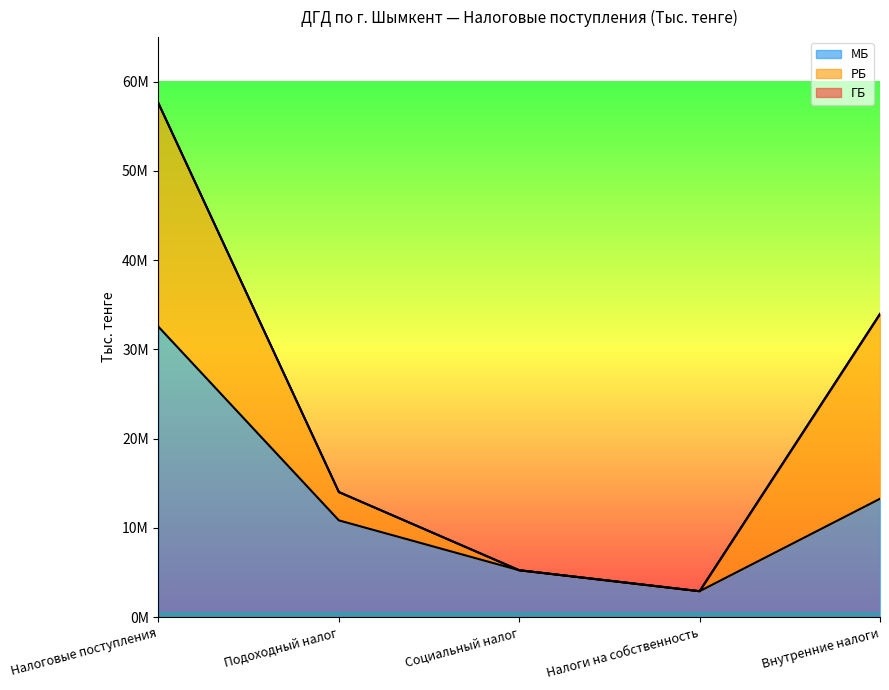

True or false: МБ has a value of 20676610 at Внутренние налоги.

False